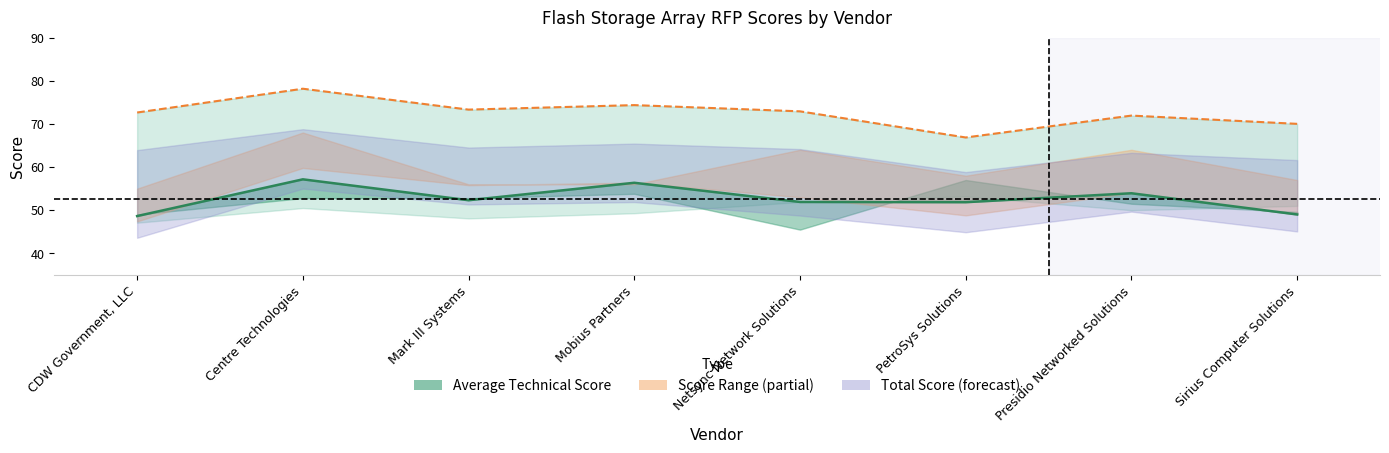

What is the value of the Average Technical Score point at the 7th from the left?

53.9